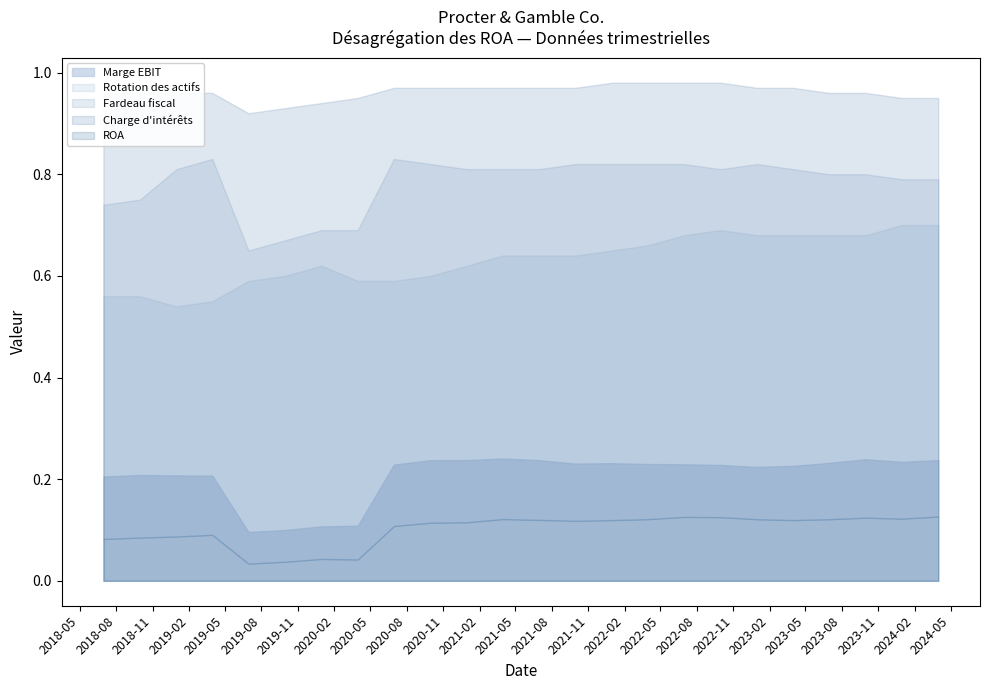

True or false: Fardeau fiscal and Charge d'intérêts cross at least once.

False